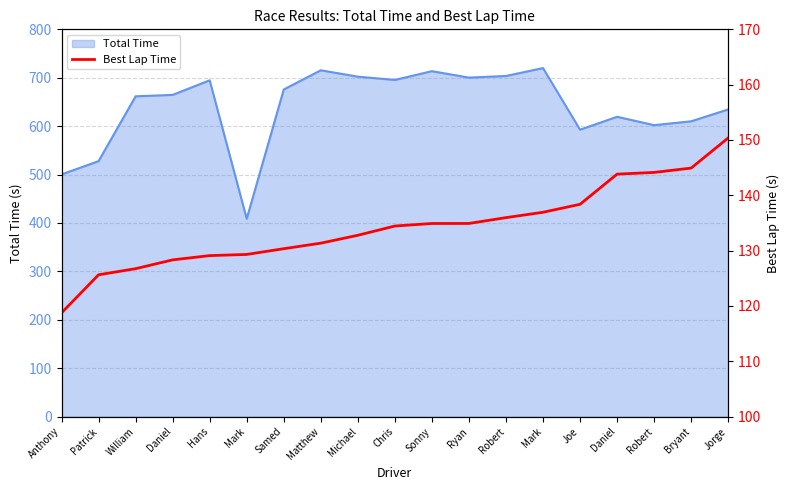

At which label is the value closest to 134?

Chris